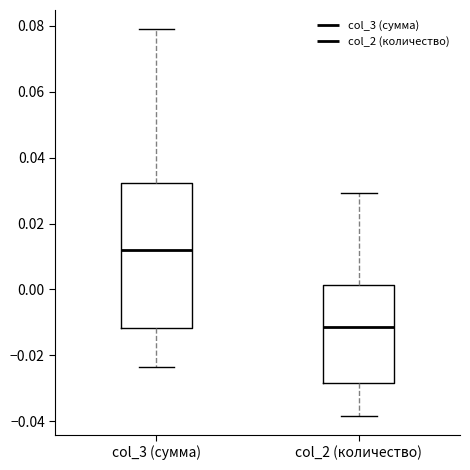

Reading left to right, read every box against the y-axis: the position of its median line, the range the box covers, and the ends of its whiskers. The values are not printed on the chart, so give them approximately, as read against the axis.

col_3 (сумма): median 0.012, box -0.012 to 0.032, whiskers -0.024 to 0.078
col_2 (количество): median -0.012, box -0.028 to 0.002, whiskers -0.038 to 0.030